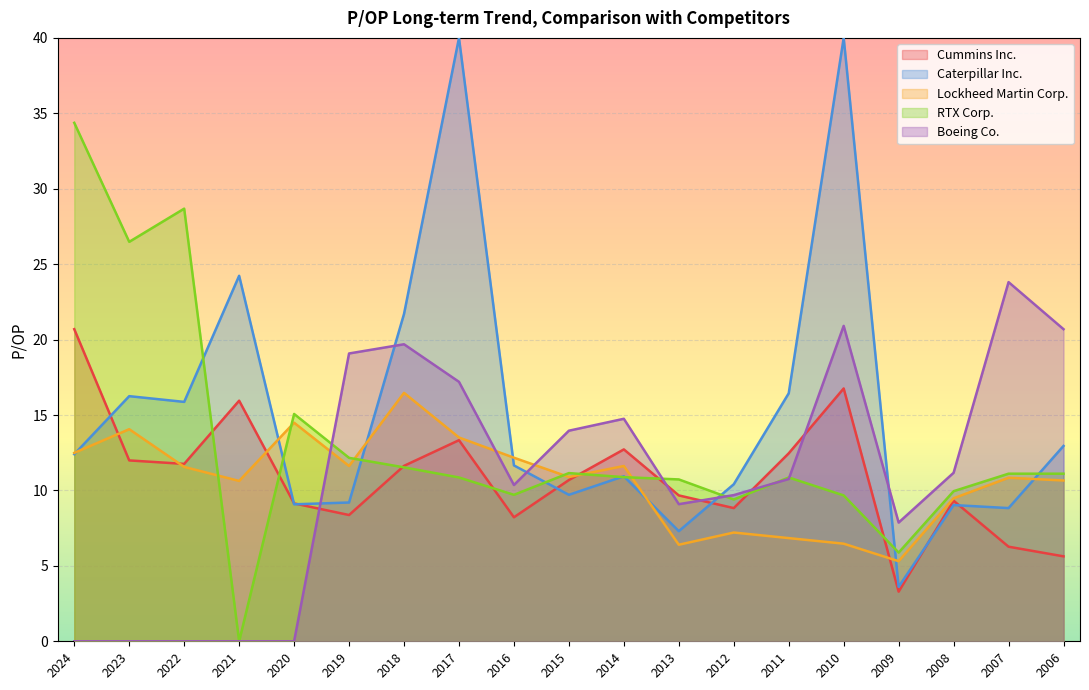

In Cummins Inc., how many points are higher than both neighbors (excluding endpoints)?

5